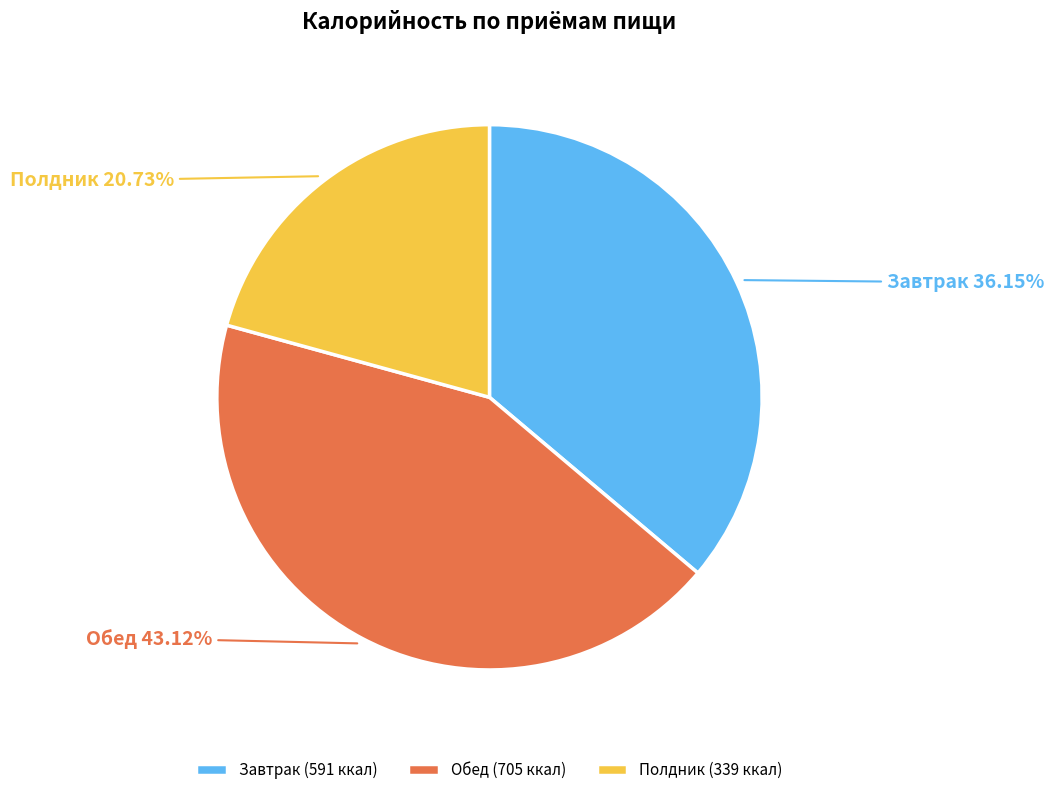

Does Обед account for over 50% of the chart?

No